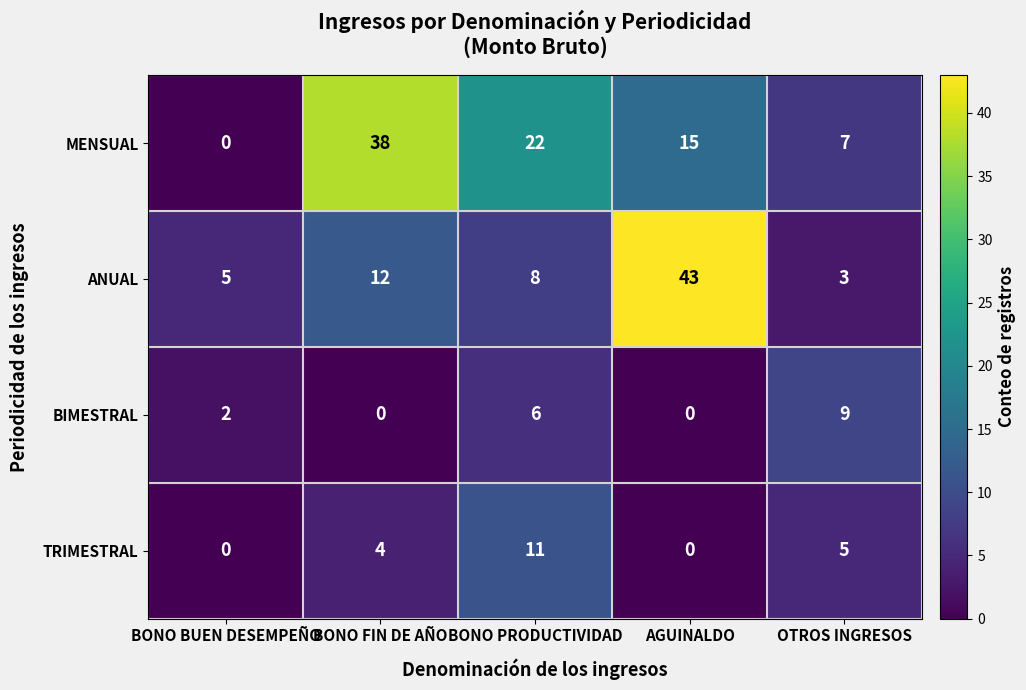

The value of ANUAL at OTROS INGRESOS is 3. True or false?

True